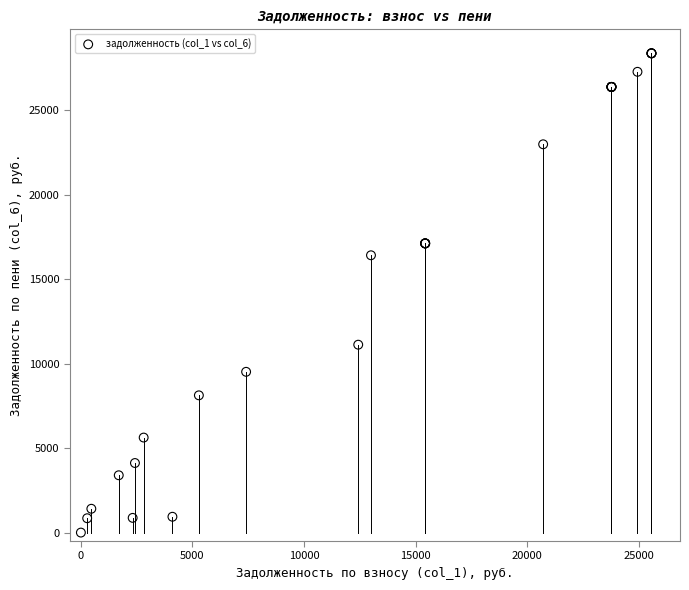

What Y value in the scatter plot is closest to 14193?

16425.0